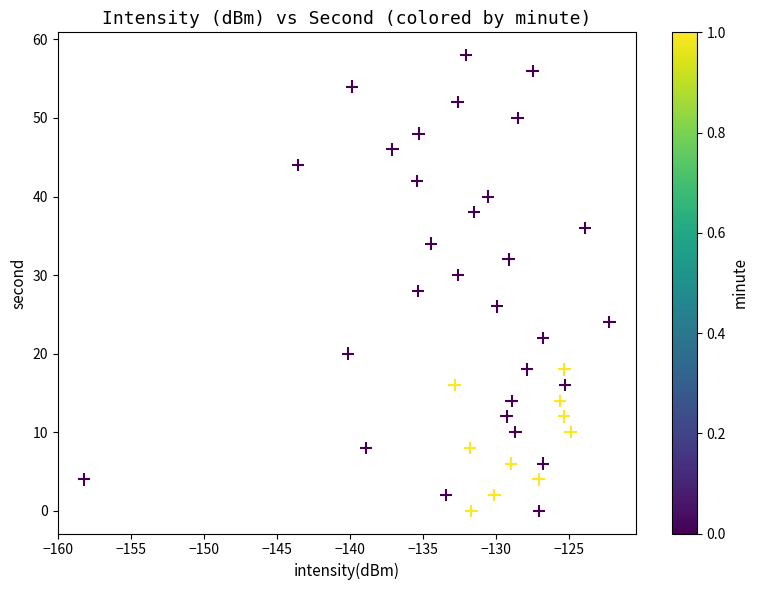

What is the range of Y values (max minus min)?

58